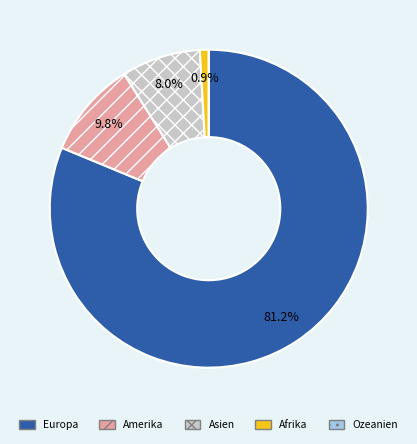

Does Europa represent more than half of the total?

Yes